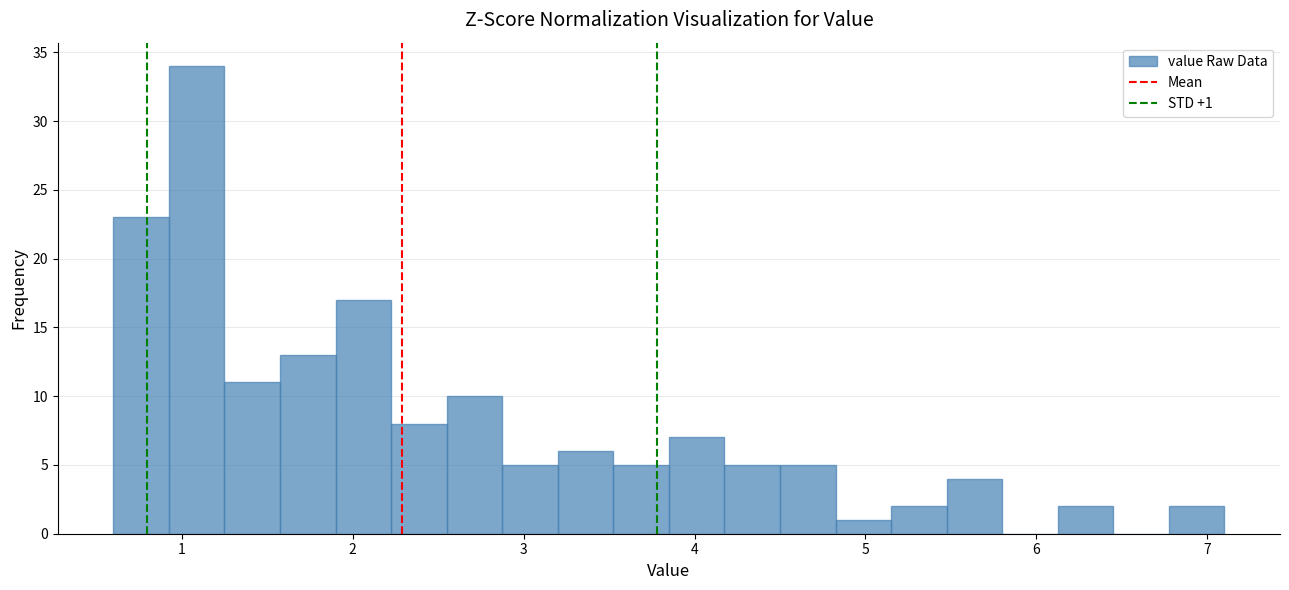

Read against the x-axis, roughly where is the centre of the tallest bar?

1.1